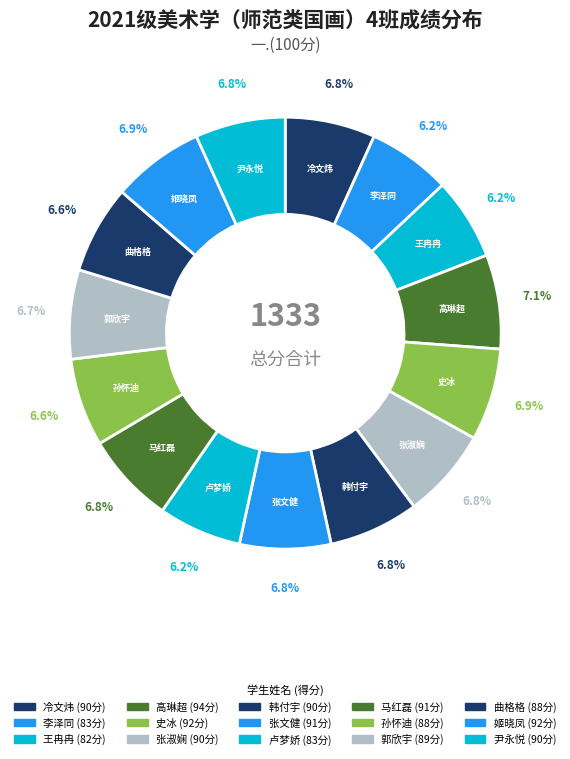

Is there a majority slice in this chart?

No